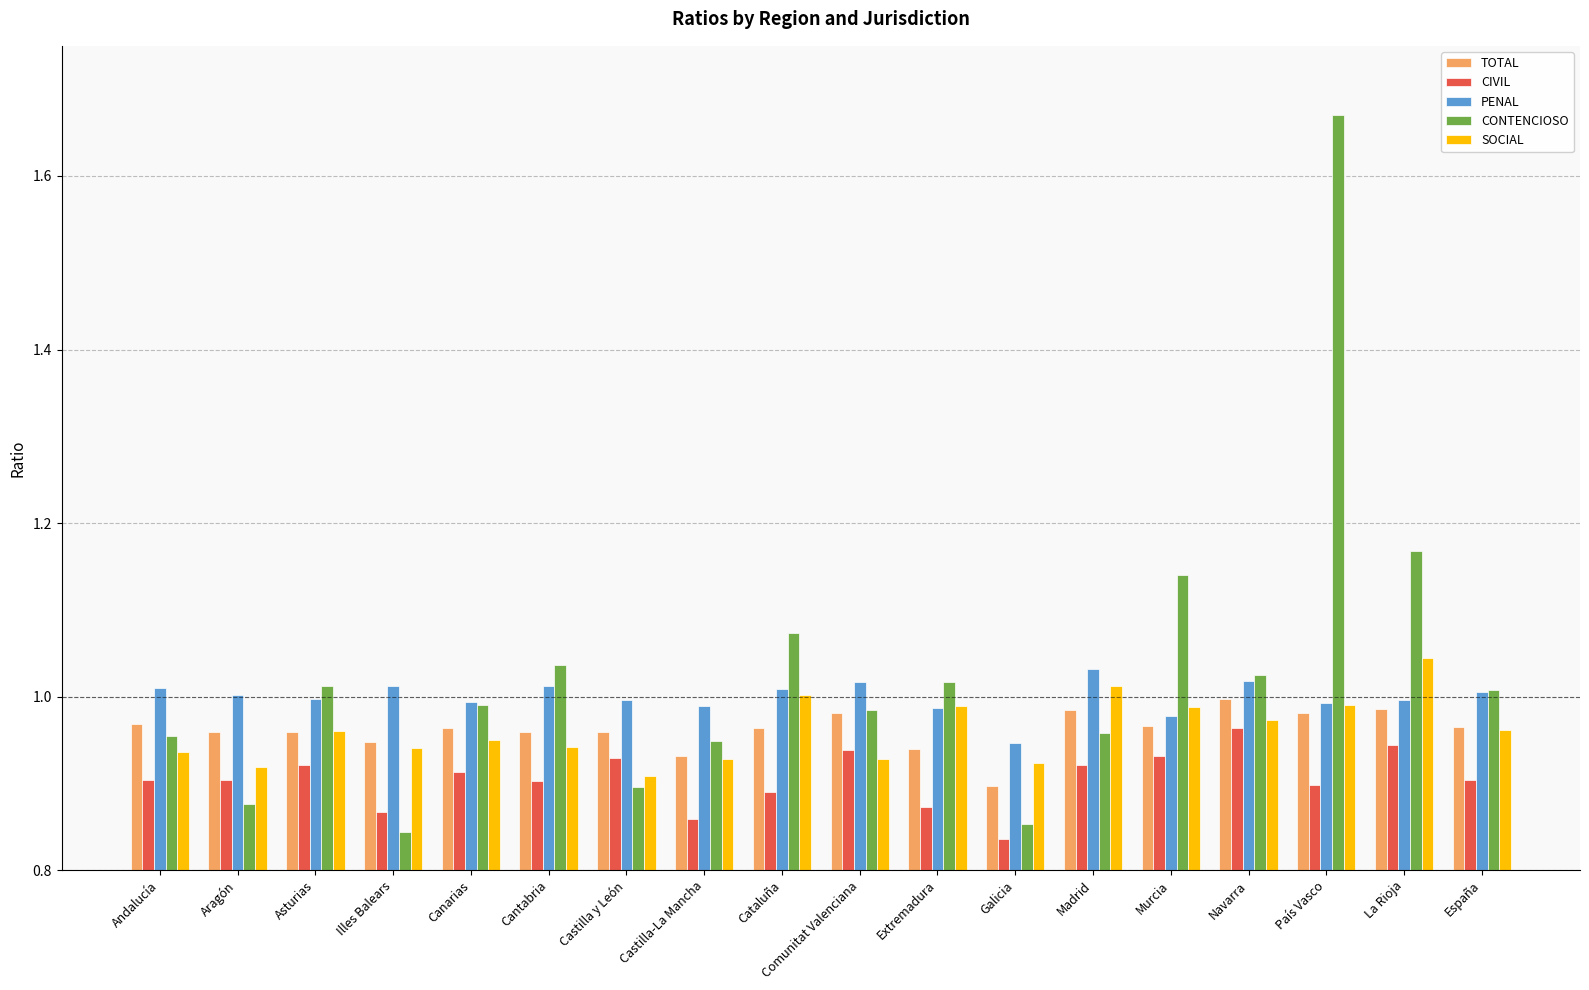

What is the spread (max minus min) of values at Andalucía?

0.1